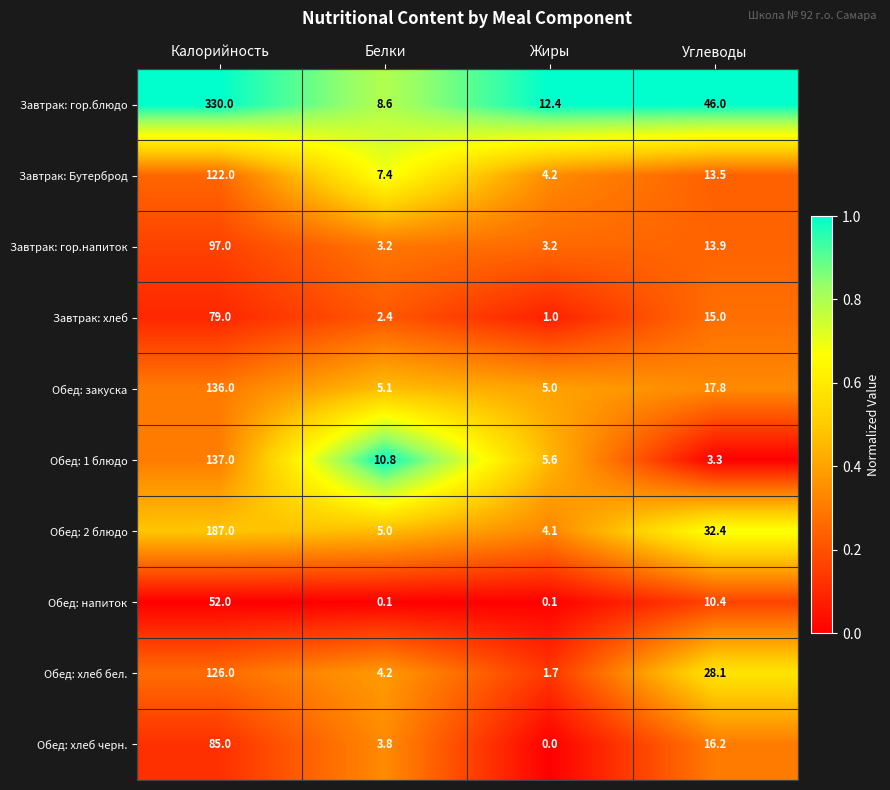

Which series has the widest spread of values?

Завтрак: гор.блюдо